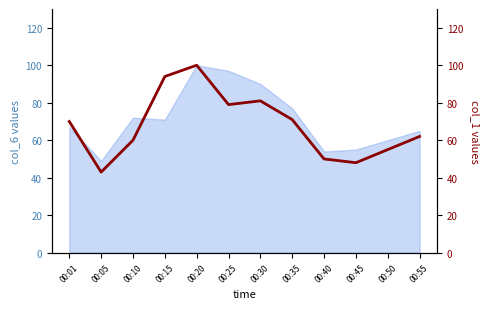

What is the minimum value shown in the chart?

43